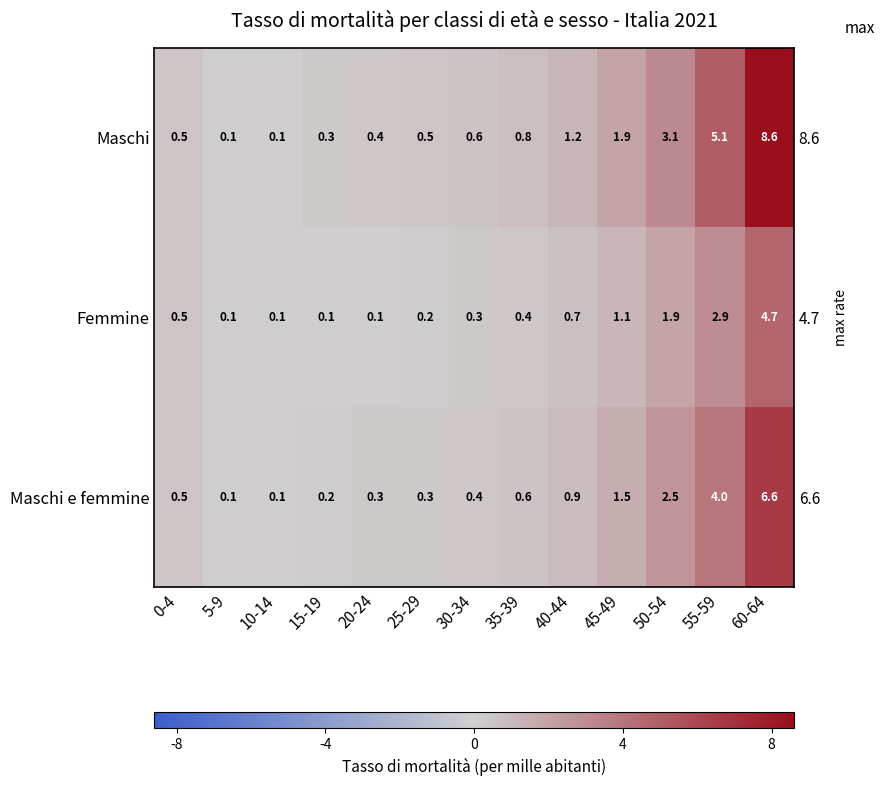

What is the spread (max minus min) of values at 15-19?

0.2